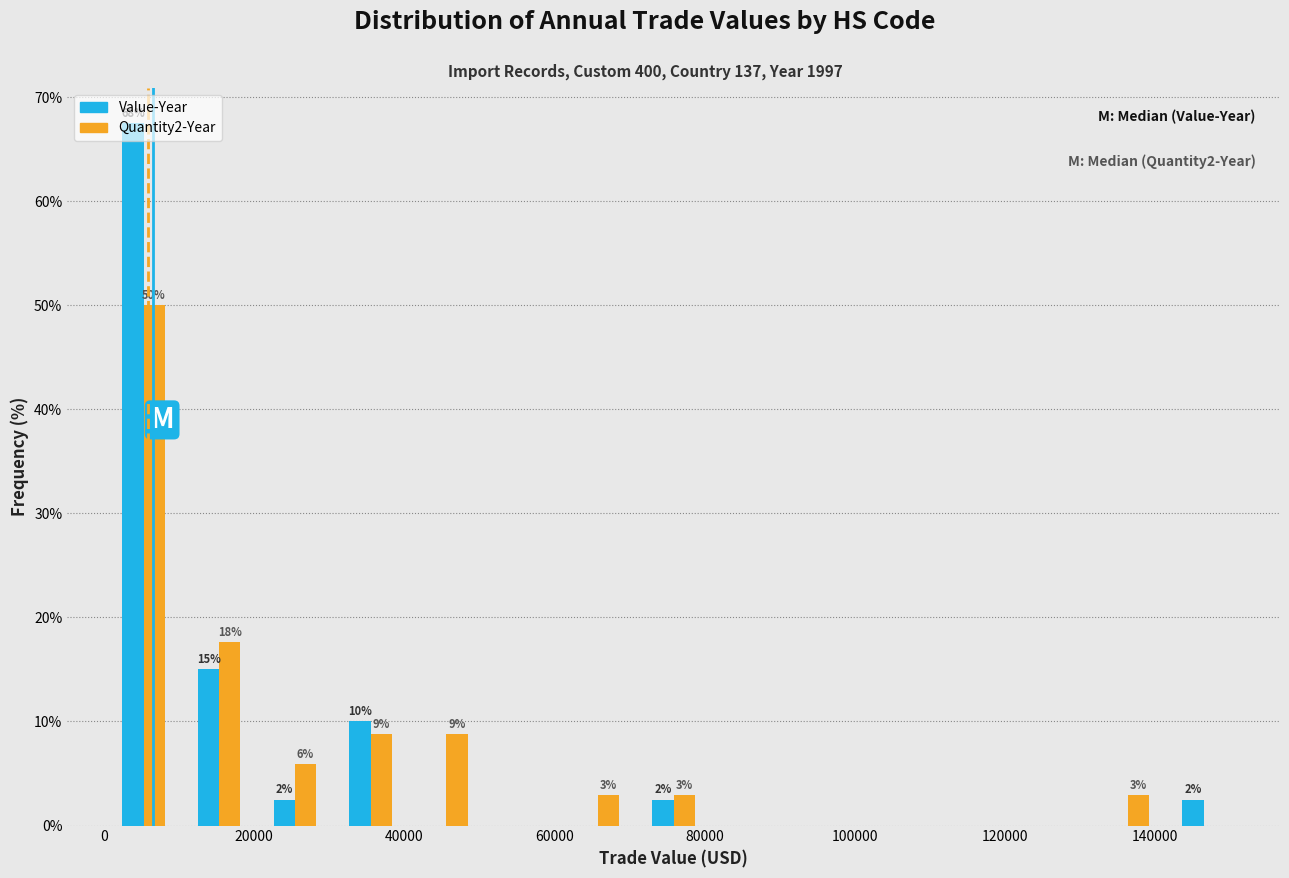

In the Quantity2-Year series, which range on the x-axis has the tallest bar?

0 to 10000